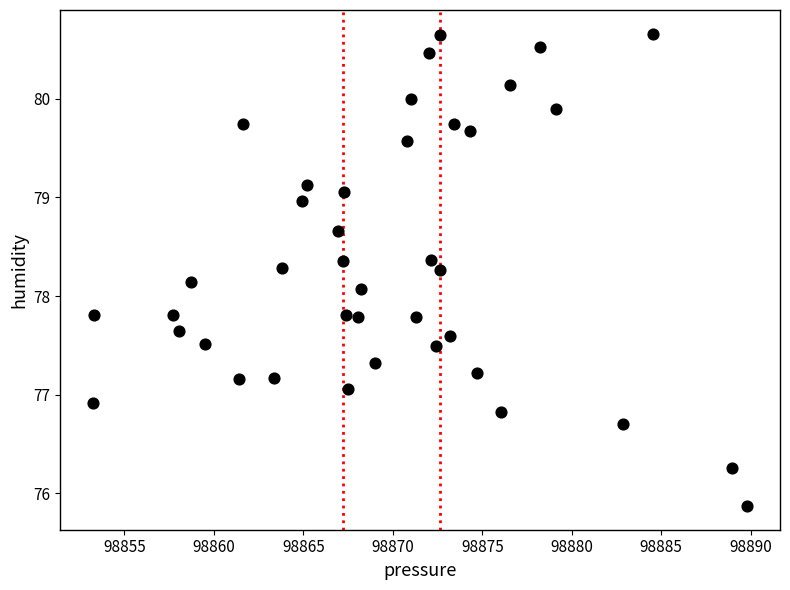

What Y value in the scatter plot is closest to 78?

78.1